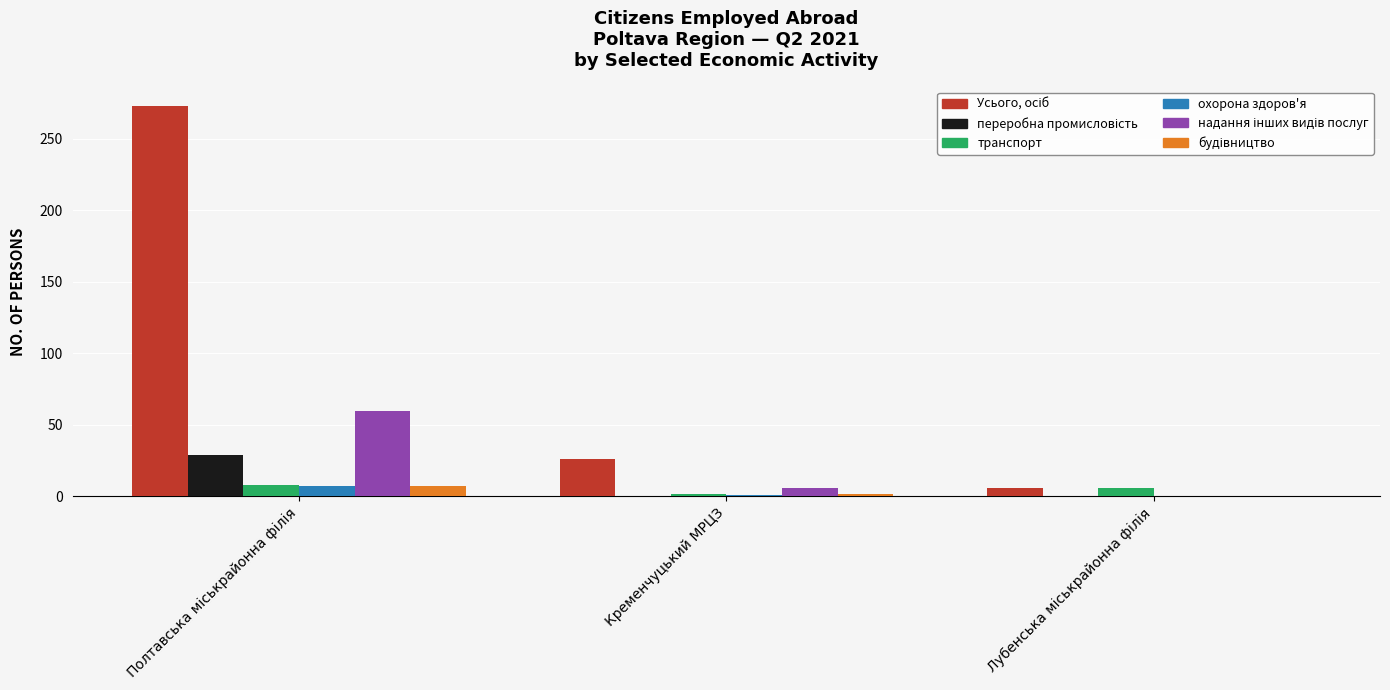

What is the greatest value displayed?

273